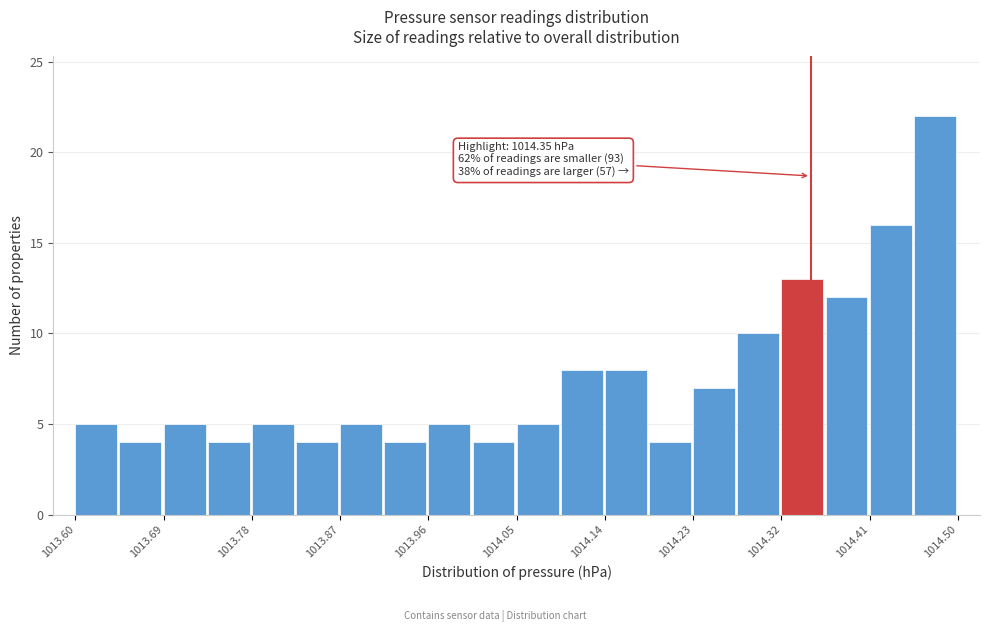

Over which range of the x-axis is the bar tallest?

1014.455 to 1014.500